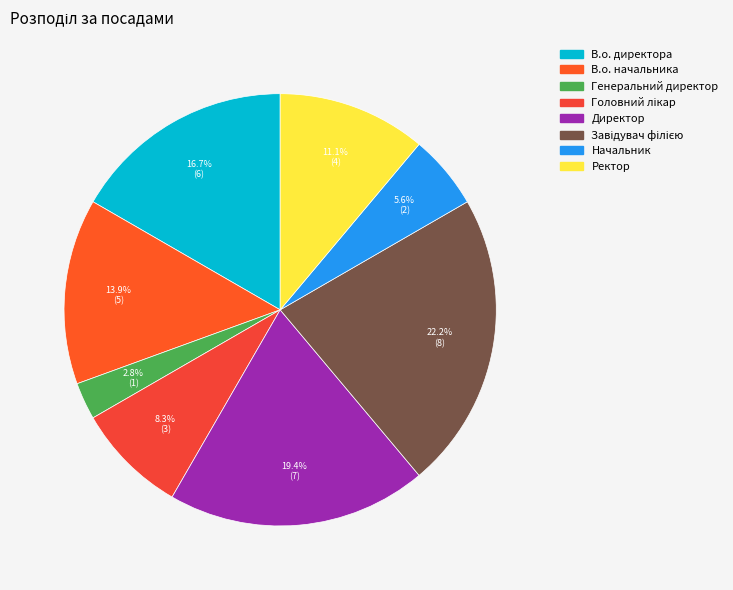

Between В.о. начальника and Начальник, which is larger?

В.о. начальника